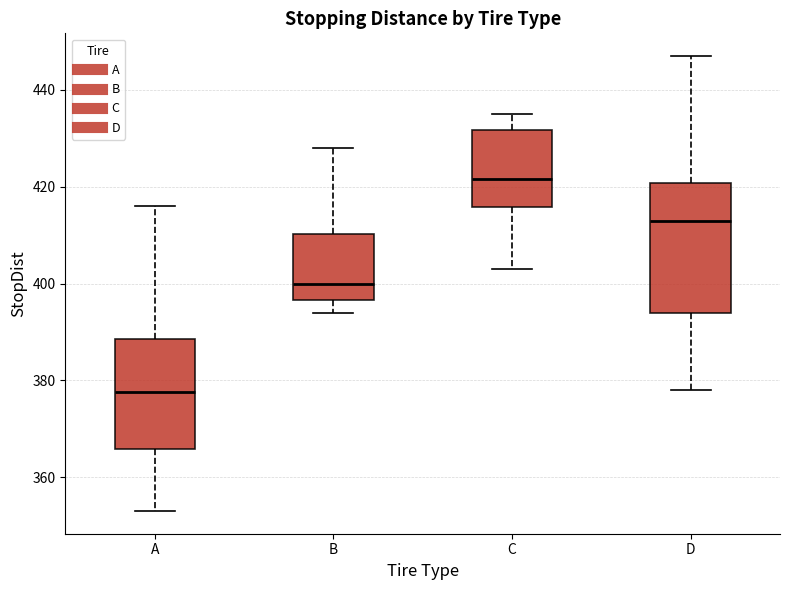

Comparing the boxes themselves (not the whiskers), which one is the tallest?

D